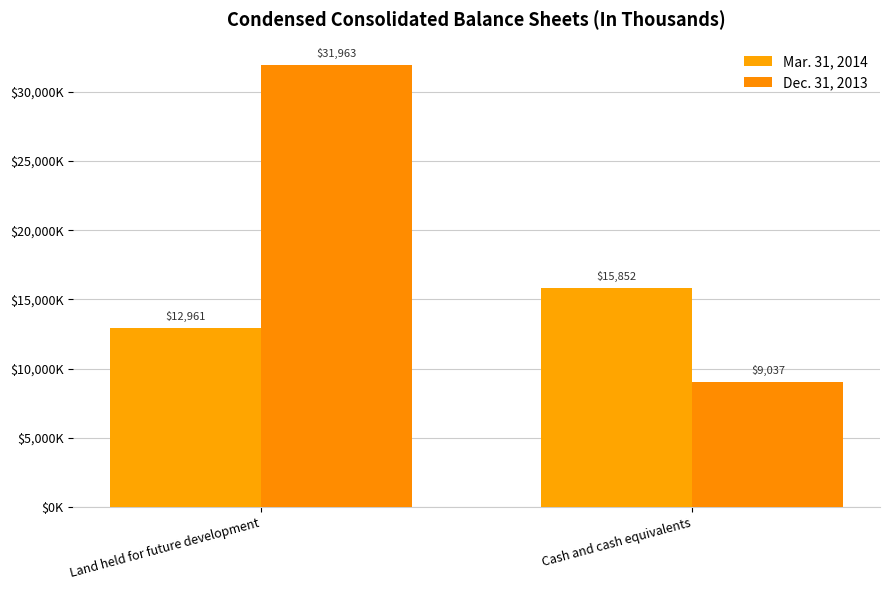

What is the spread (max minus min) of values at Cash and cash equivalents?

6815